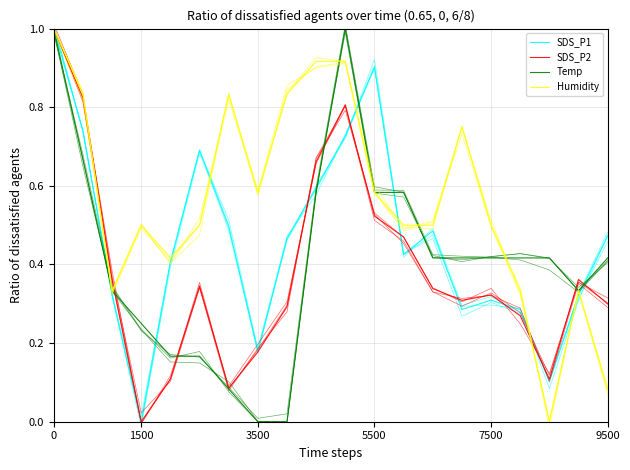

Read the Temp value at 17.

0.4